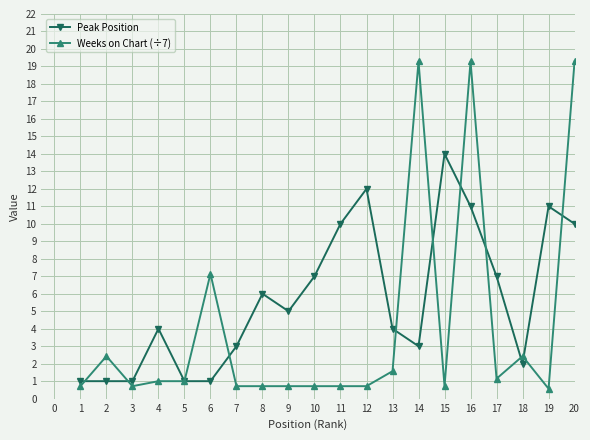

Where is Weeks on Chart (÷7) nearest to the value 9?

6